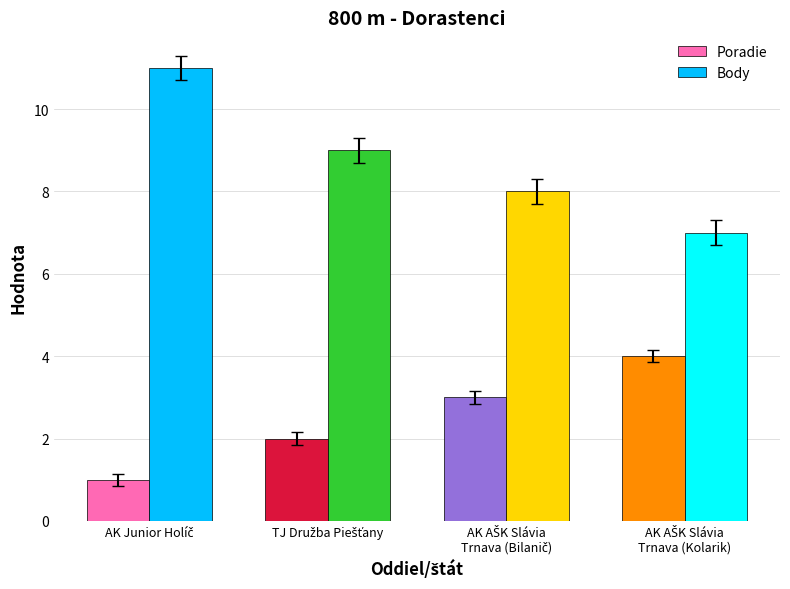

What is the minimum value for Poradie?

1